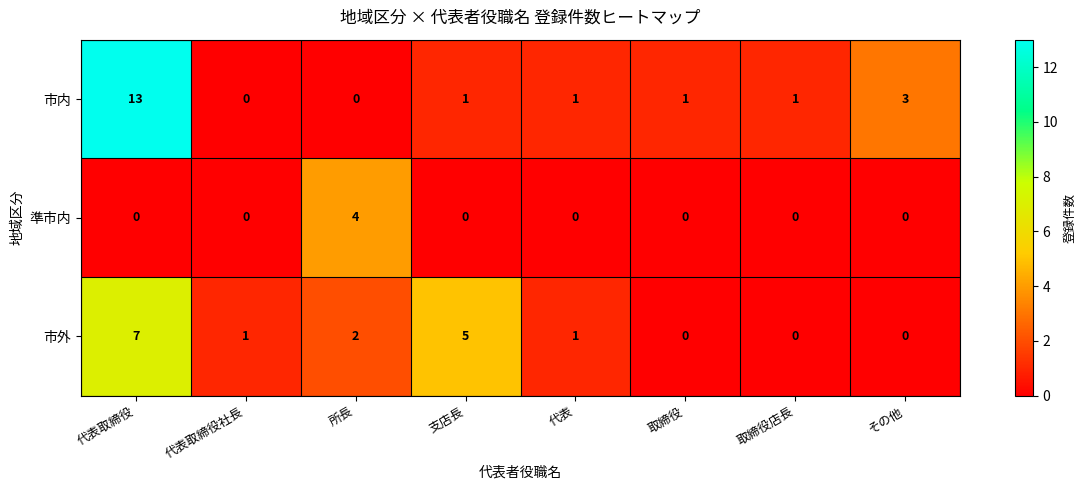

Between 取締役店長 and その他, which series saw the biggest shift?

市内